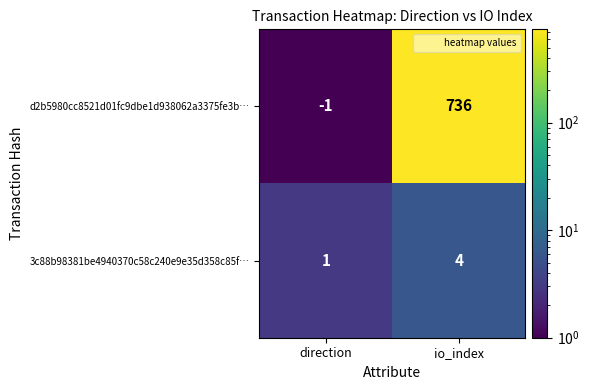

Rank the series at io_index from lowest to highest value.

3c88b98381be4940370c58c240e9e35d358c85f…, d2b5980cc8521d01fc9dbe1d938062a3375fe3b…